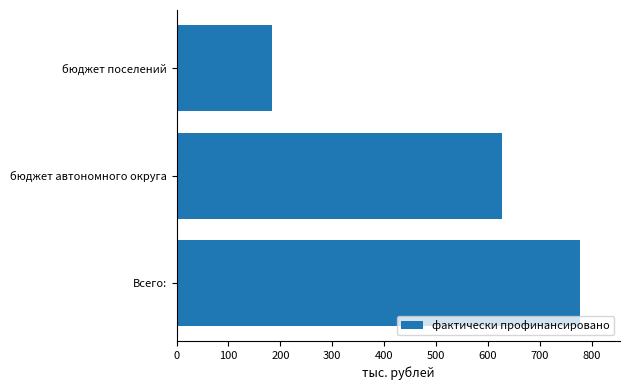

Reading top to bottom, what are all the values shown in this chart?

бюджет поселений=183.0	бюджет автономного округа=627.7	Всего:=776.8